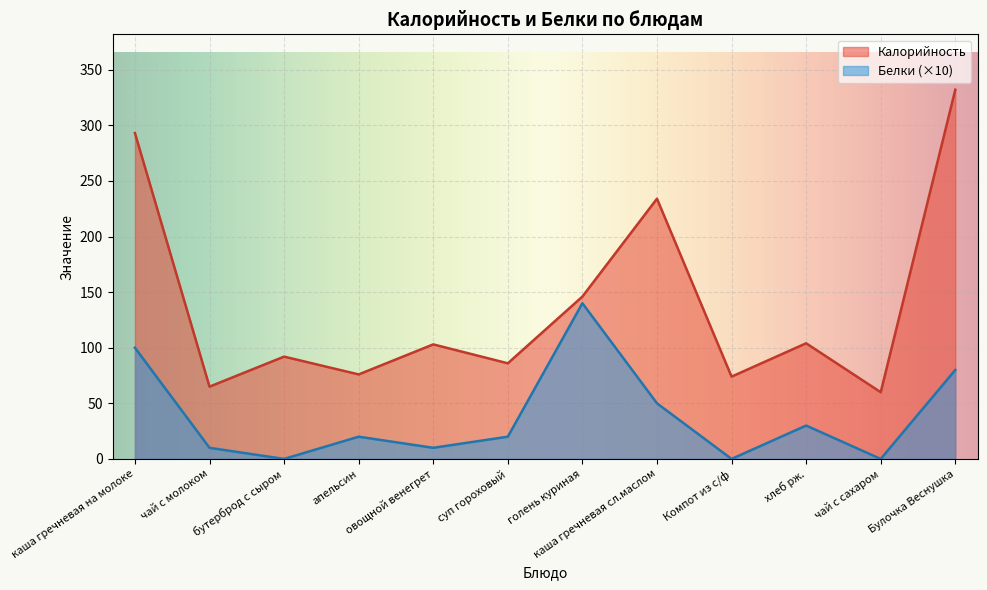

Reading right to left, list all the values displayed in this chart.

Калорийность: 332	60	104	74	234	146	86	103	76	92	65	293
Белки: 80	0	30	0	50	140	20	10	20	0	10	100